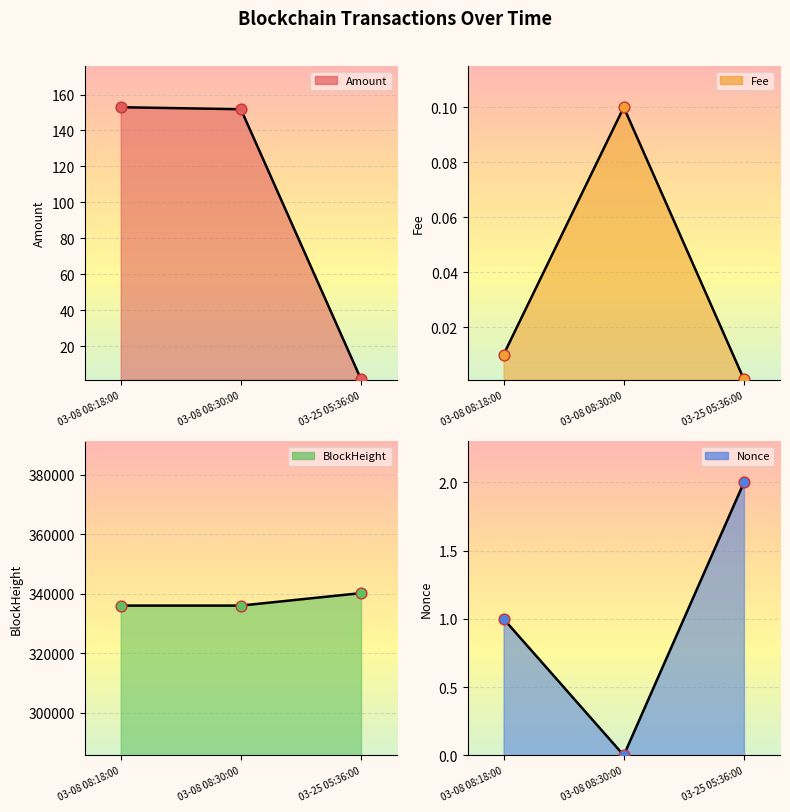

Which series has the widest spread of Y values?

BlockHeight